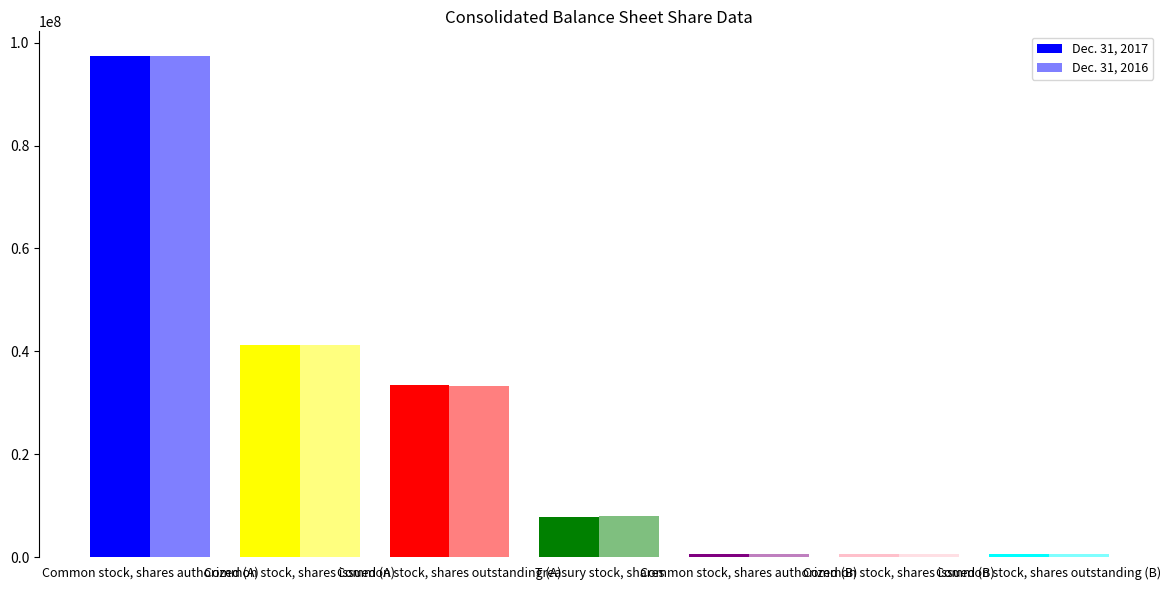

What is the minimum value for Dec. 31, 2017?

662296